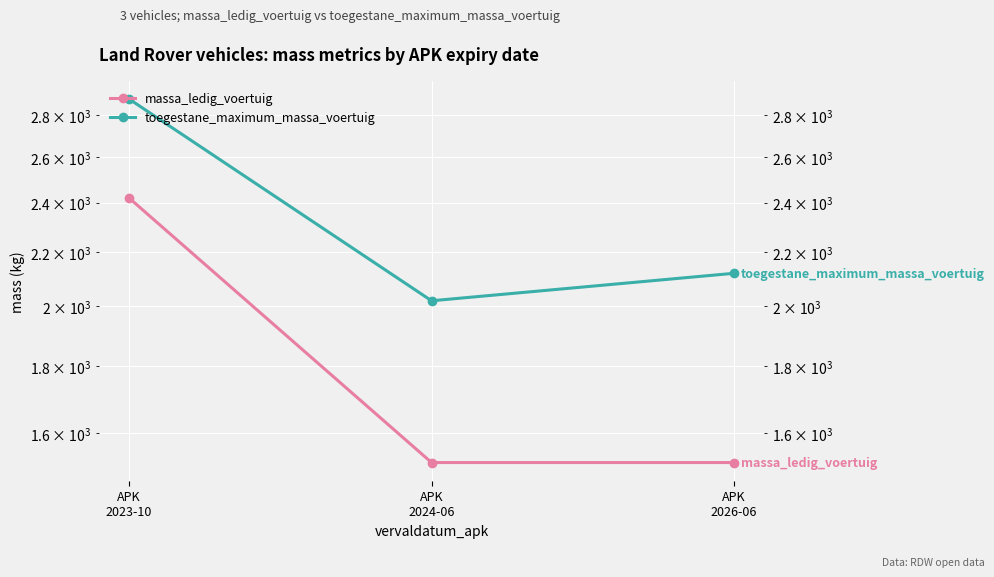

Which series has the largest range (max minus min)?

massa_ledig_voertuig